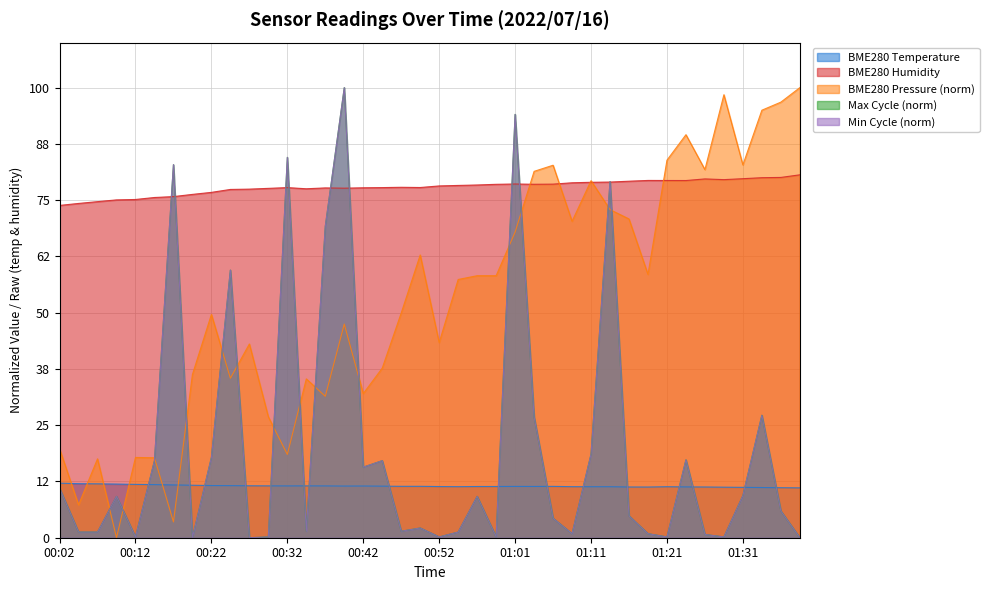

True or false: Min_cycle and BME280_temperature cross at least once.

True